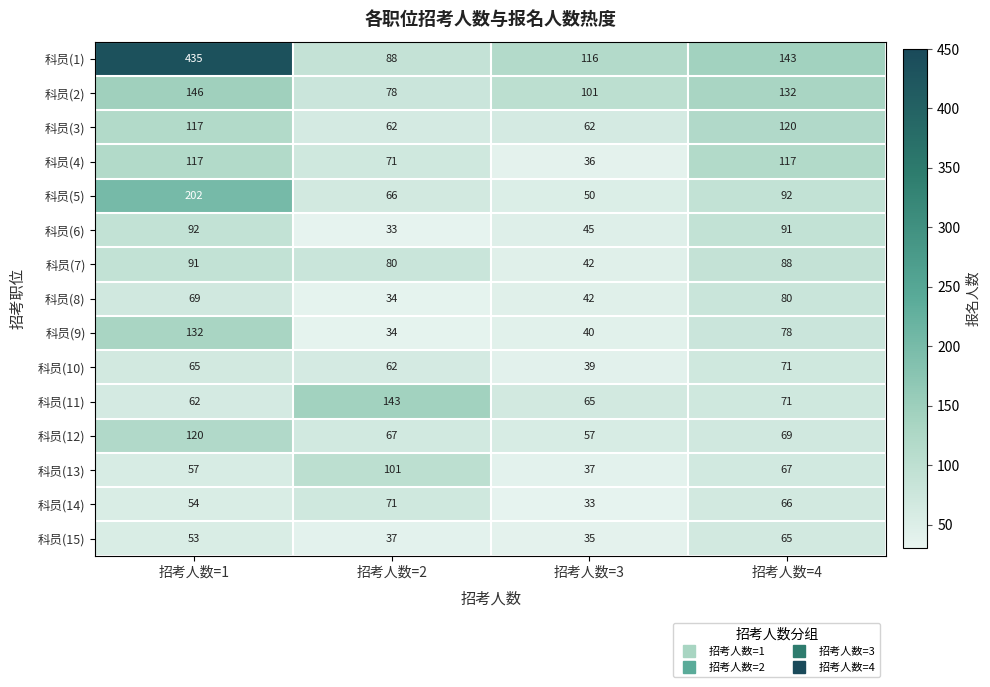

What is the smallest value displayed?

33